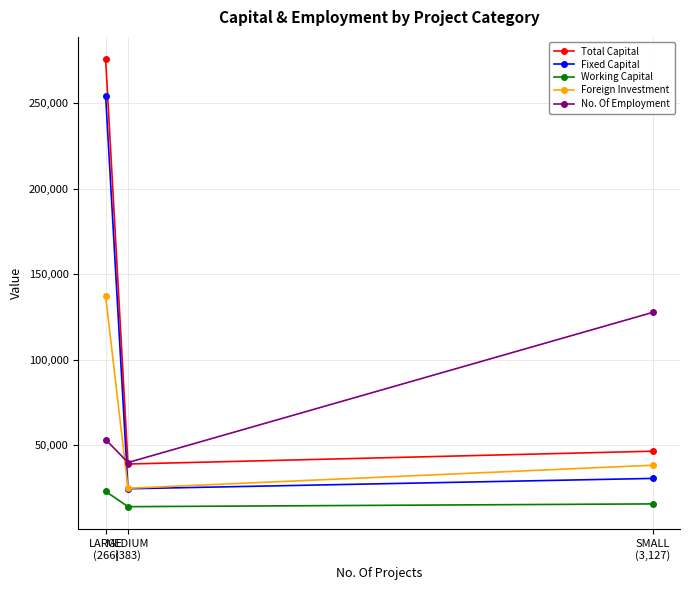

What is the average value of the Fixed Capital series?

103047.7